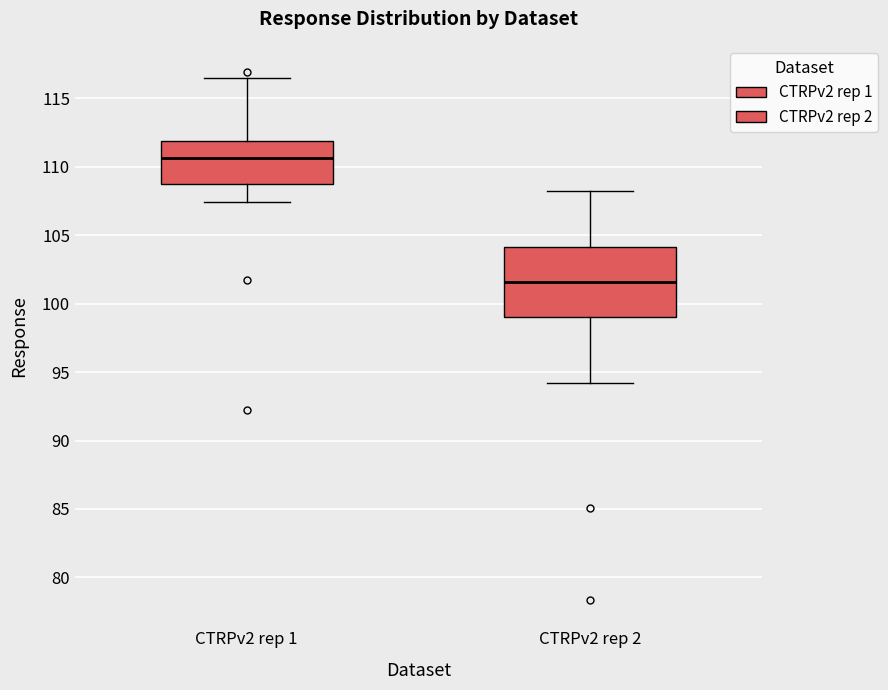

Which box has the highest median line?

CTRPv2 rep 1